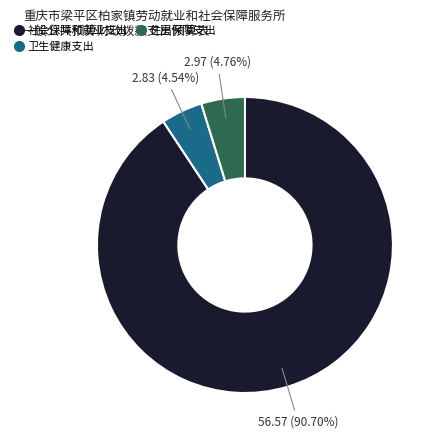

Count the number of slices in the pie.

3